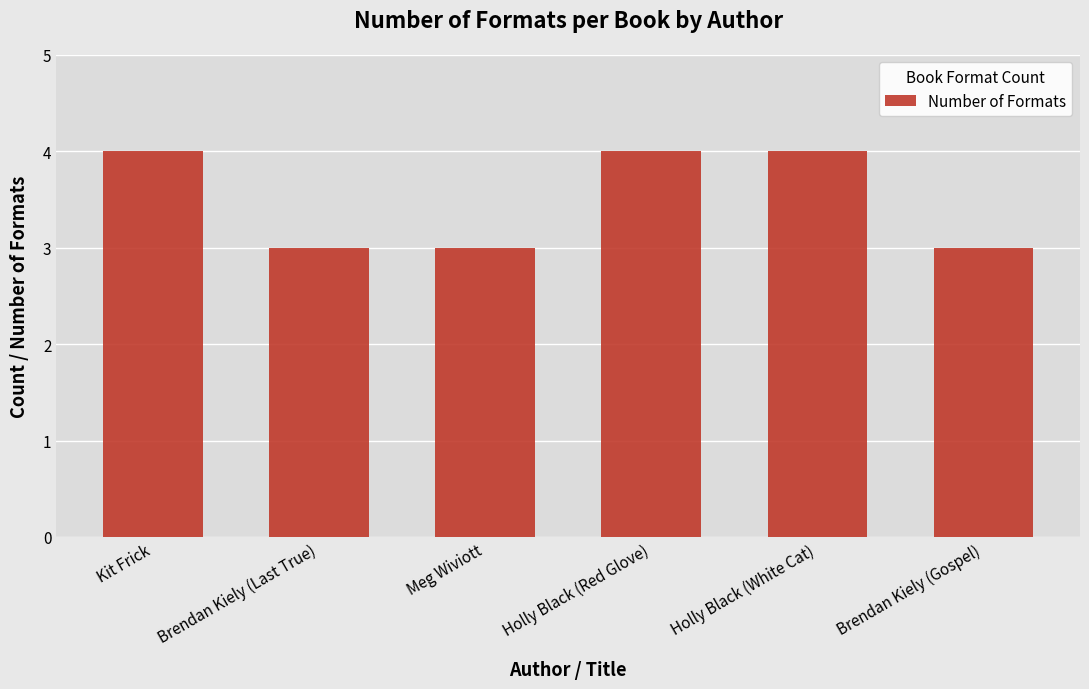

What is the average value?

4